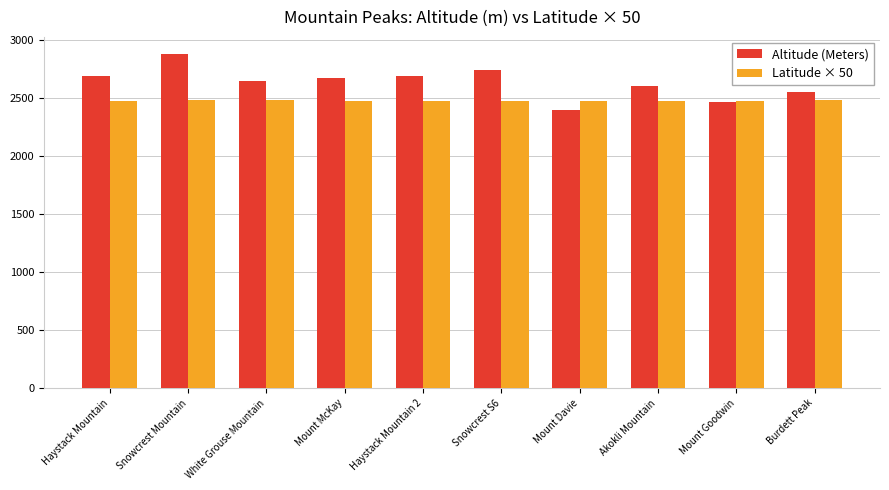

What position from the left is Burdett Peak?

10